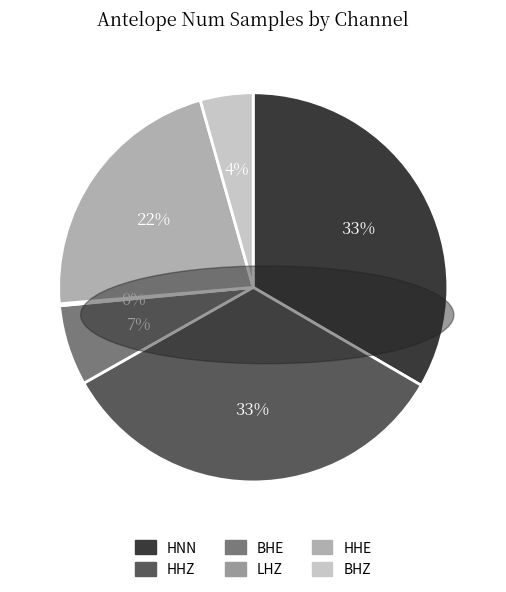

What is the change in value from HHE to BHZ?

-9087864